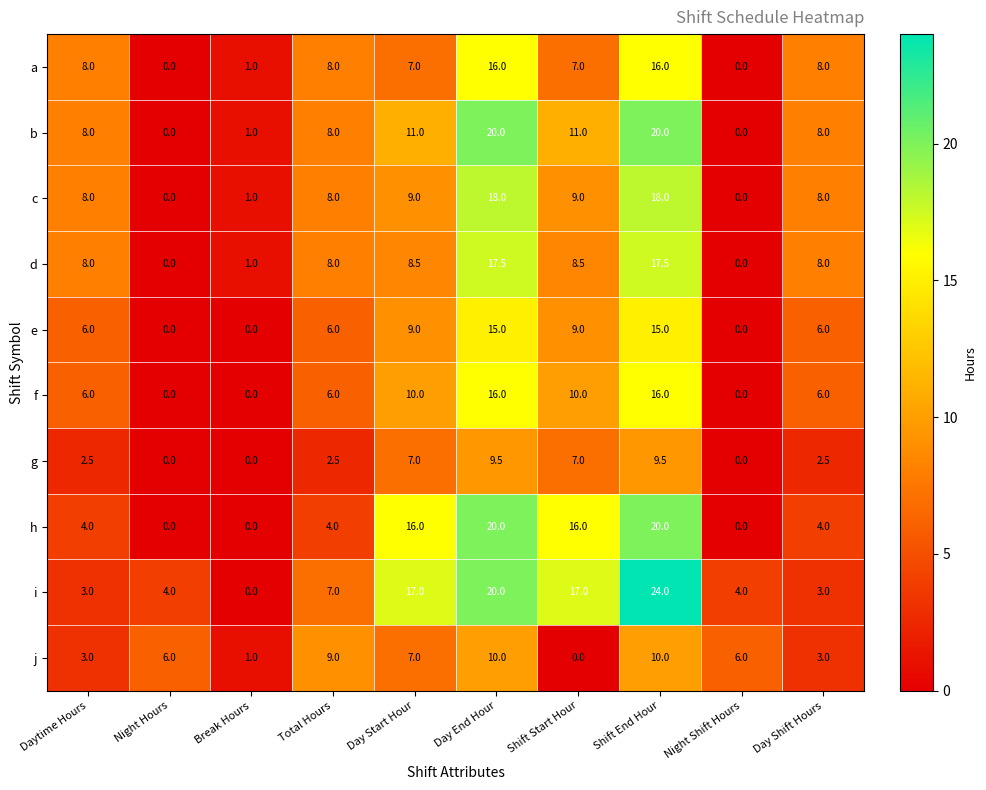

Which series has the largest total across all categories?

i